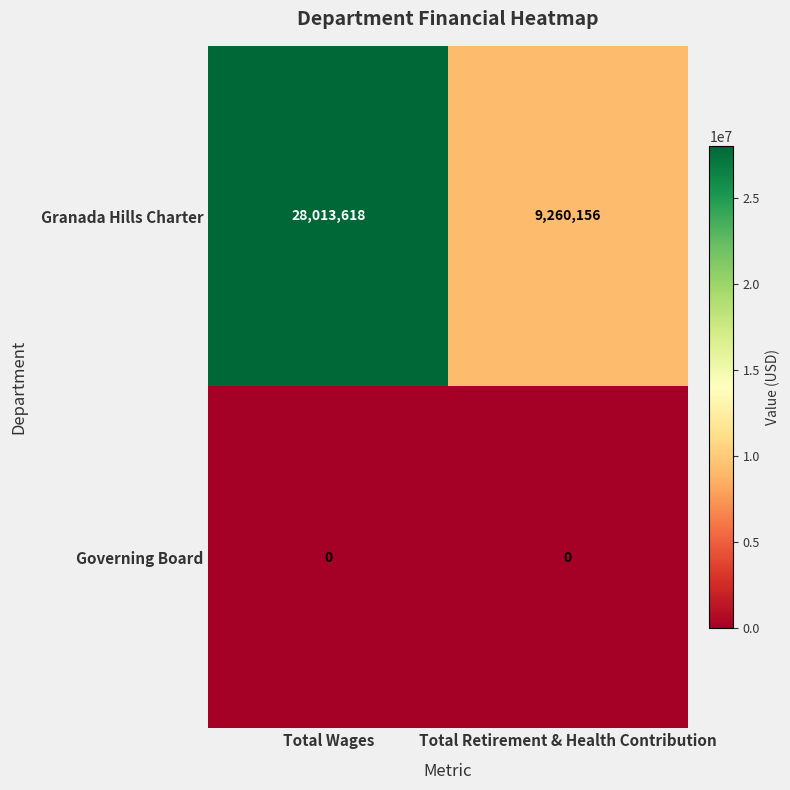

What is the total value across all series at Total Wages?

28013618